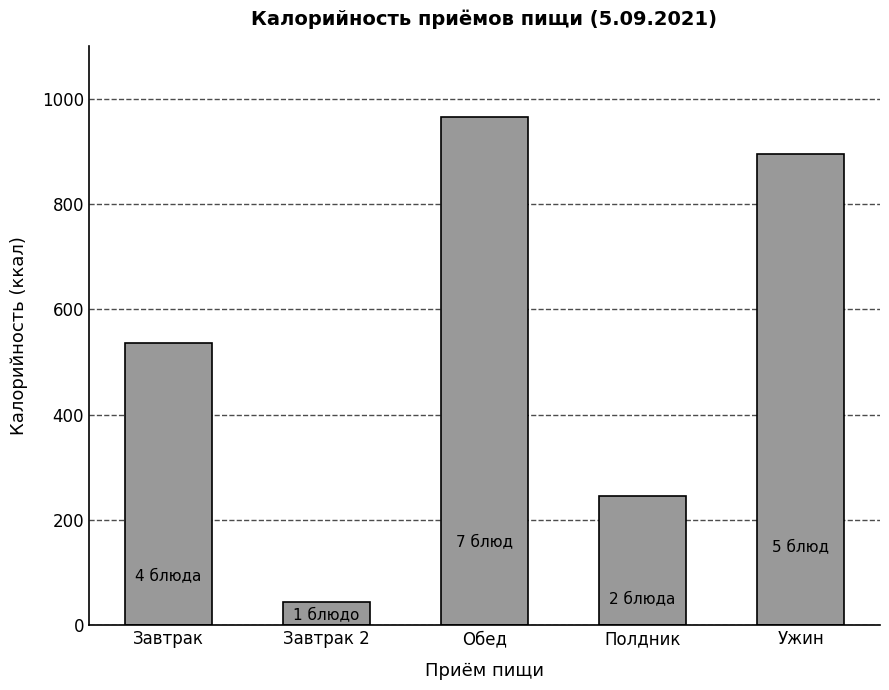

List the labels in order of value, smallest first.

Завтрак 2, Полдник, Завтрак, Ужин, Обед